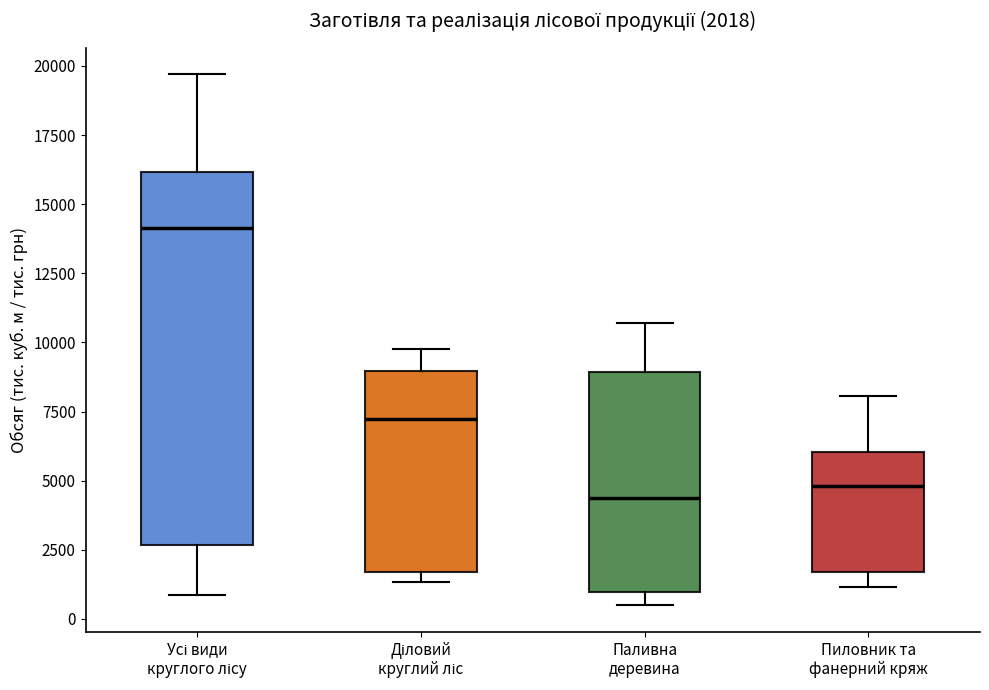

Which box is the tallest, from its lower edge to its upper edge?

Усі види круглого лісу